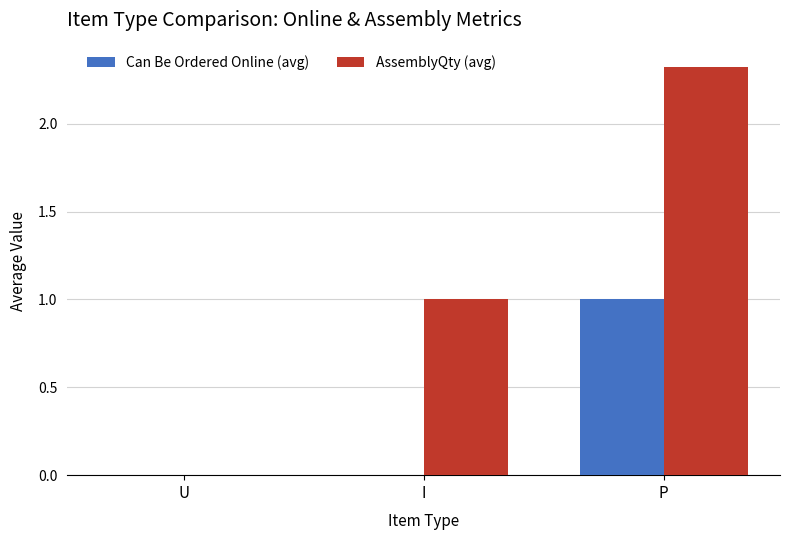

Where is AssemblyQty (avg) nearest to the value 1?

I